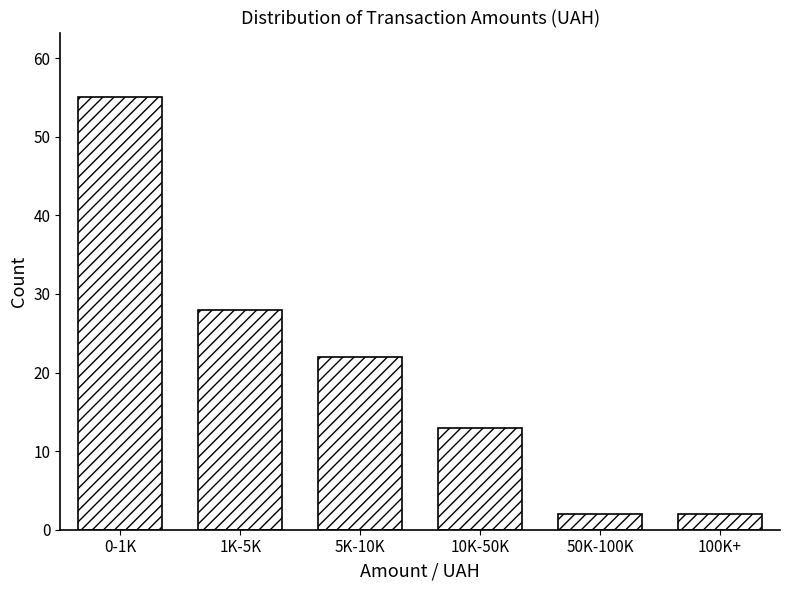

Reading left to right, list all the values displayed in this chart.

55	28	22	13	2	2